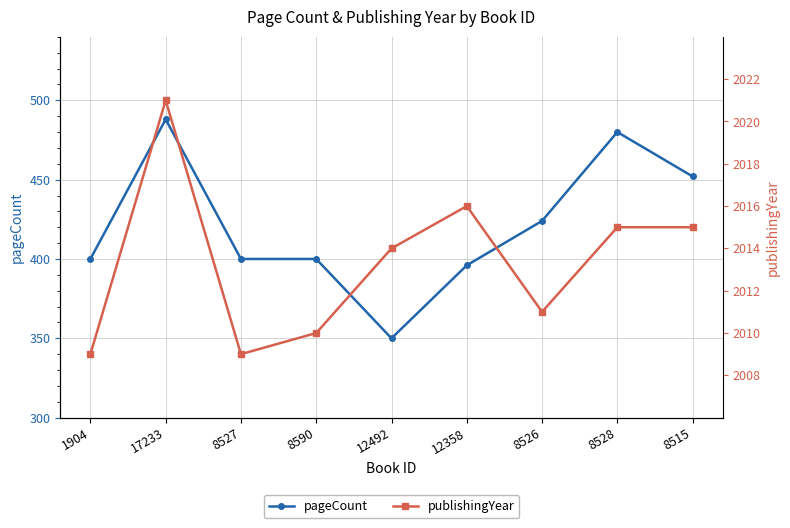

The publishingYear series shows 2016 at 12358. True or false?

True